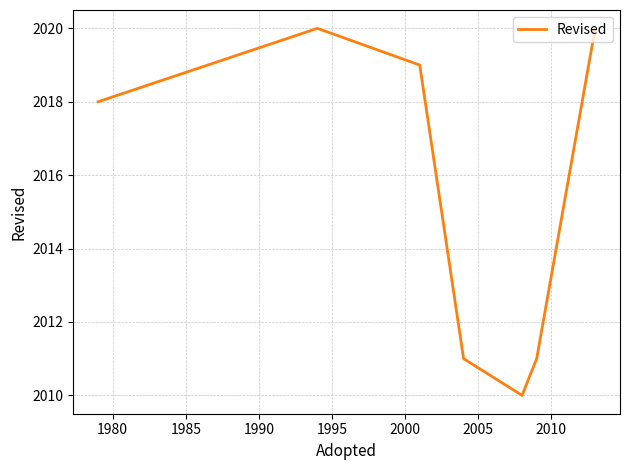

What is the difference between the second highest and second lowest values?

9